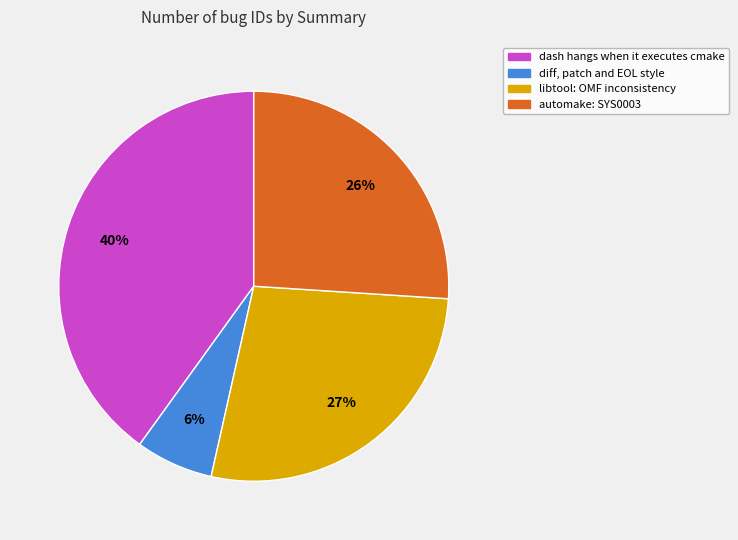

Count the number of slices in the pie.

4